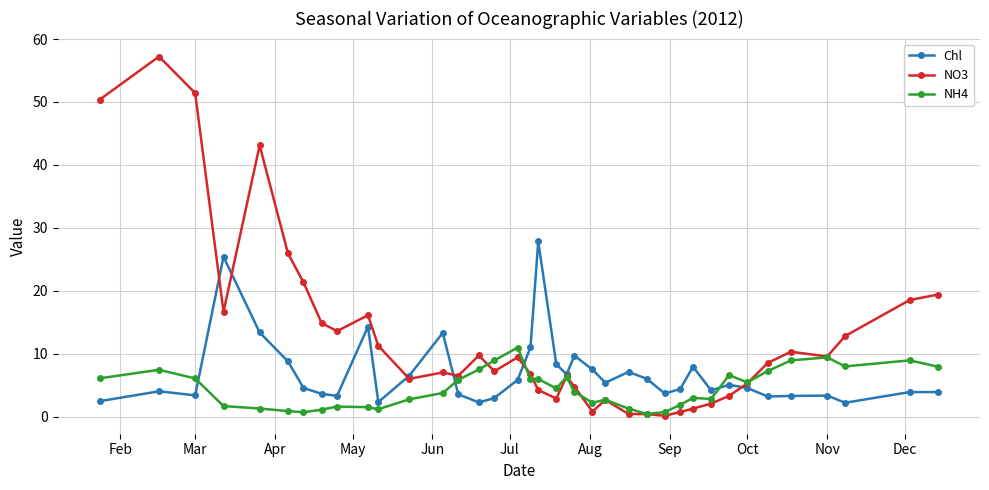

List the series in order of their peak value, lowest first.

NH4, Chl, NO3